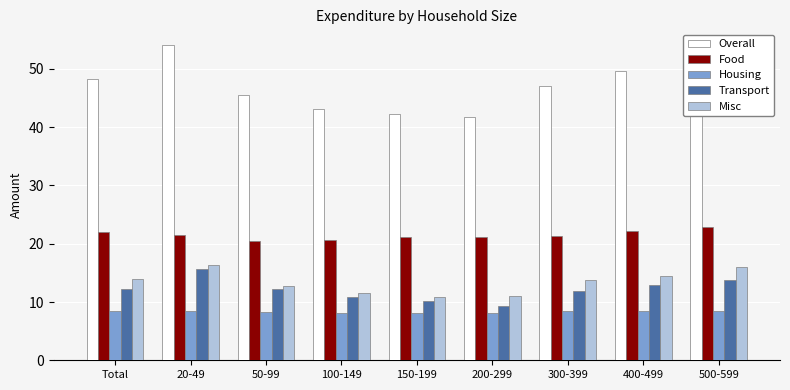

What is the difference between the Transport values at 400-499 and 100-149?

2.0